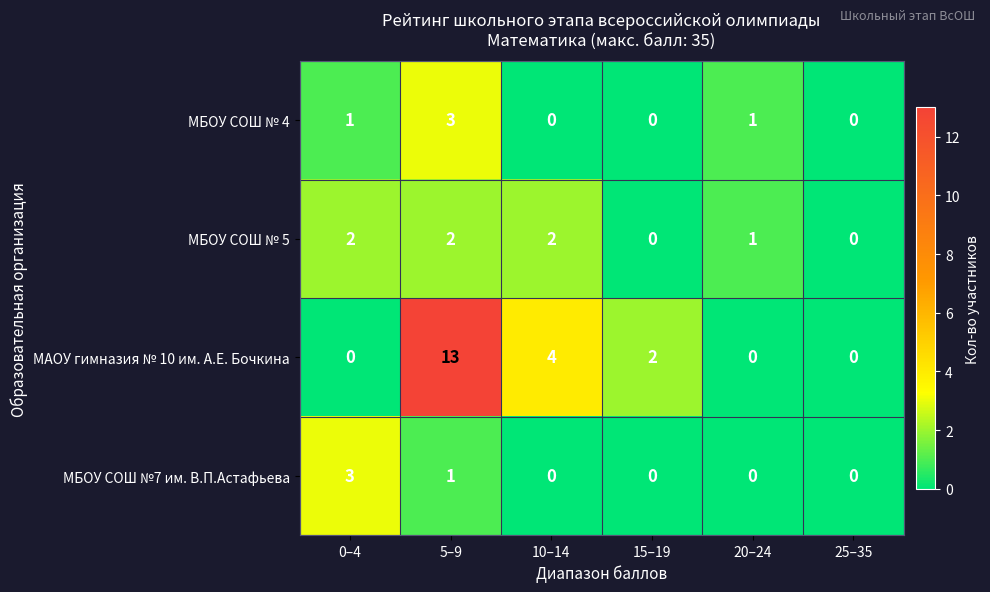

What is the difference between the highest and lowest values at 5–9?

12